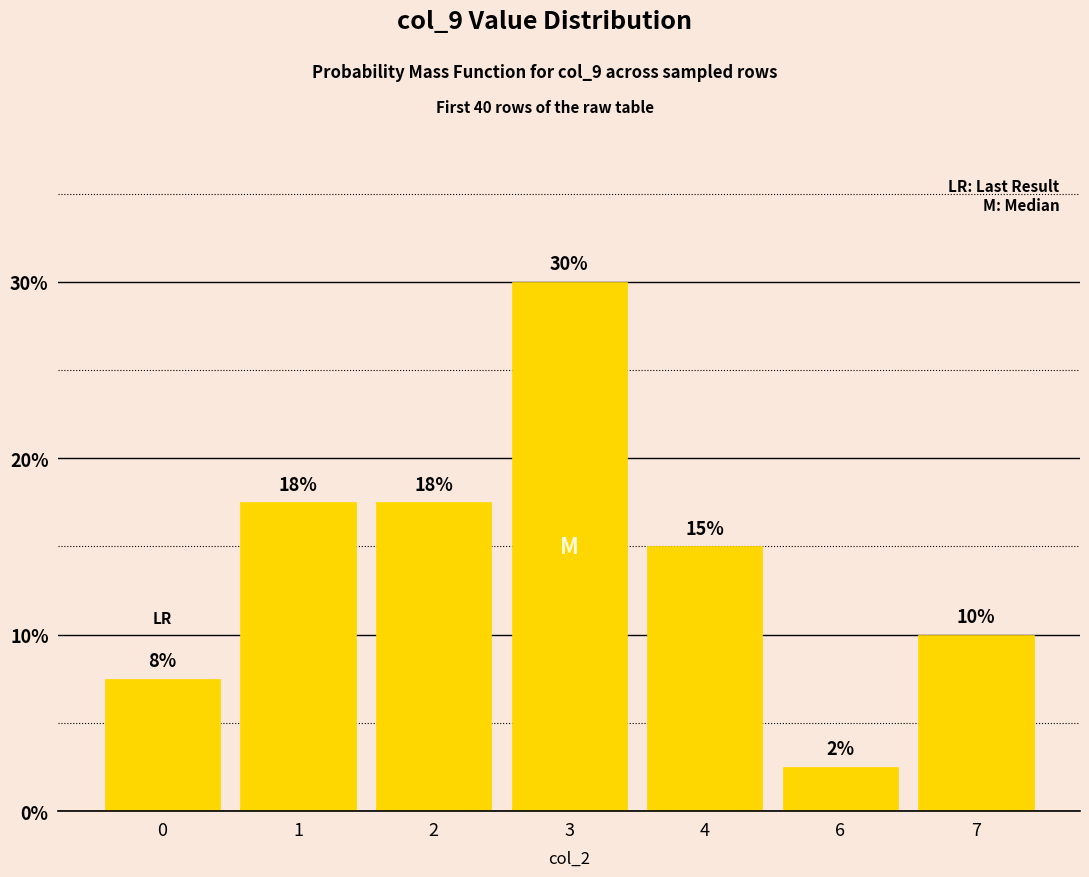

What is the maximum value shown in the chart?

0.3